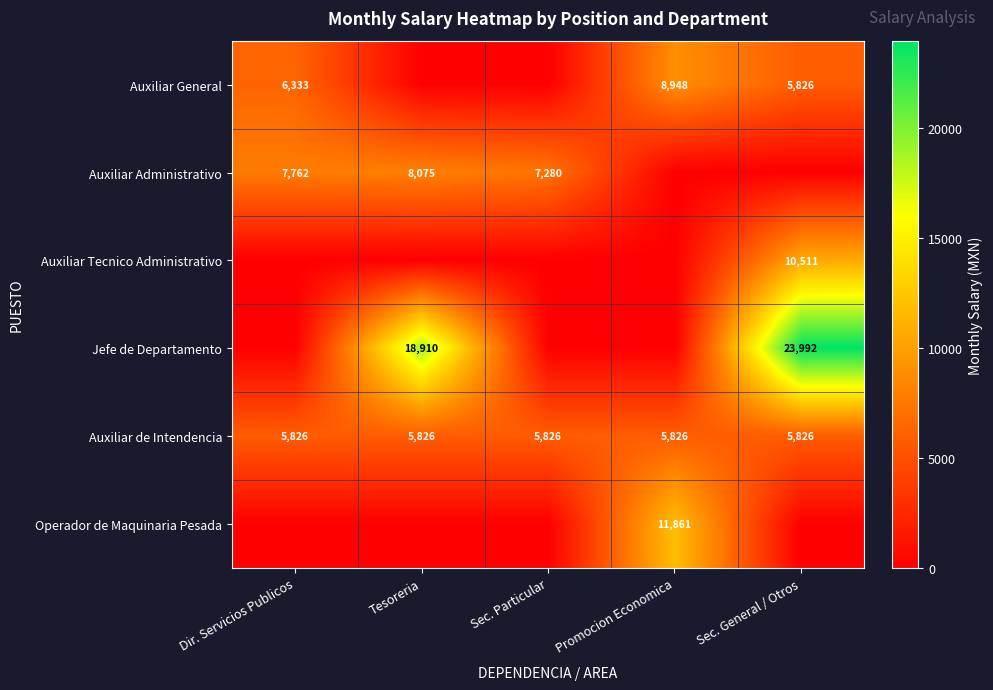

True or false: Auxiliar Administrativo has a value of 7280 at Sec. Particular.

True